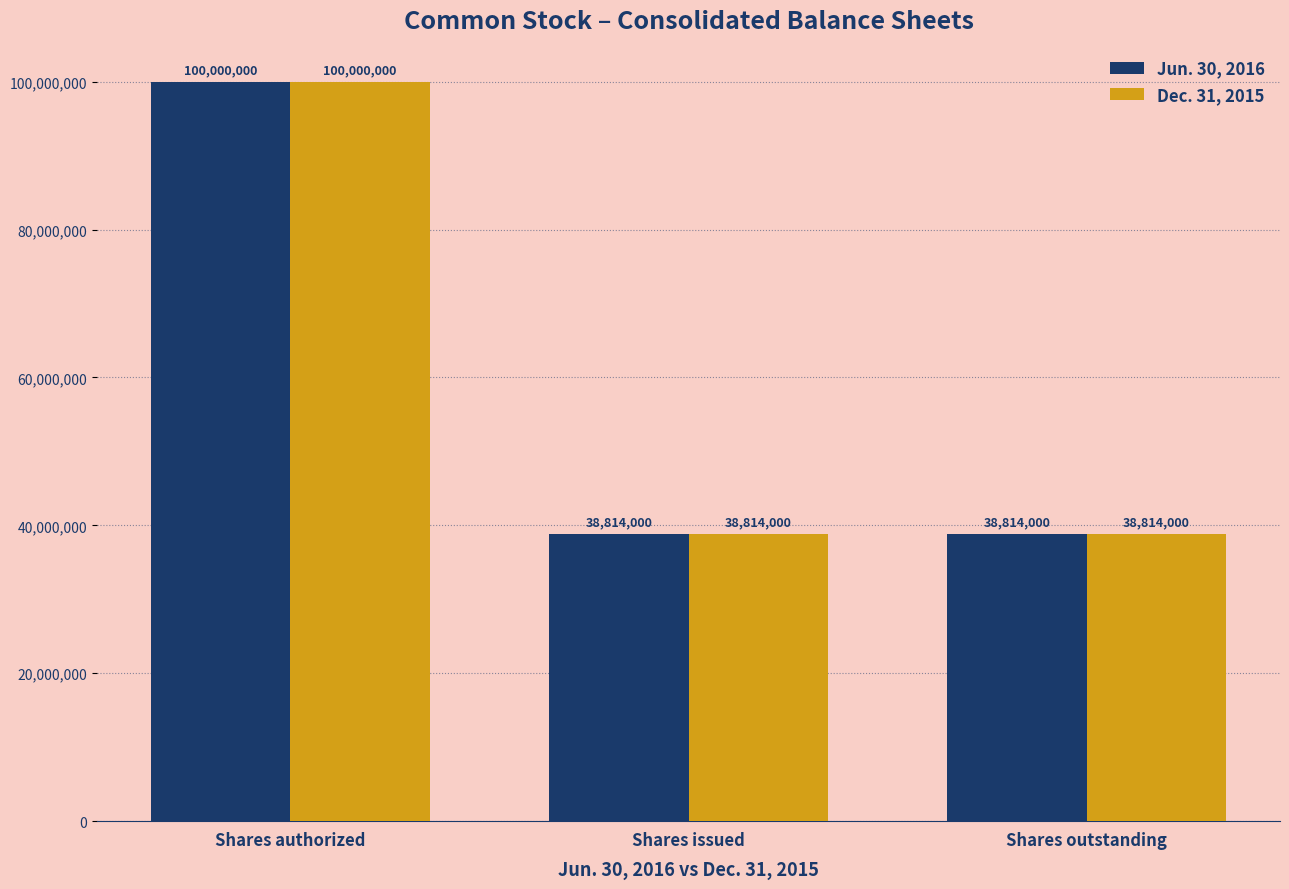

What is the approximate value of Dec. 31, 2015 at Shares outstanding, to the nearest 100?

38814000